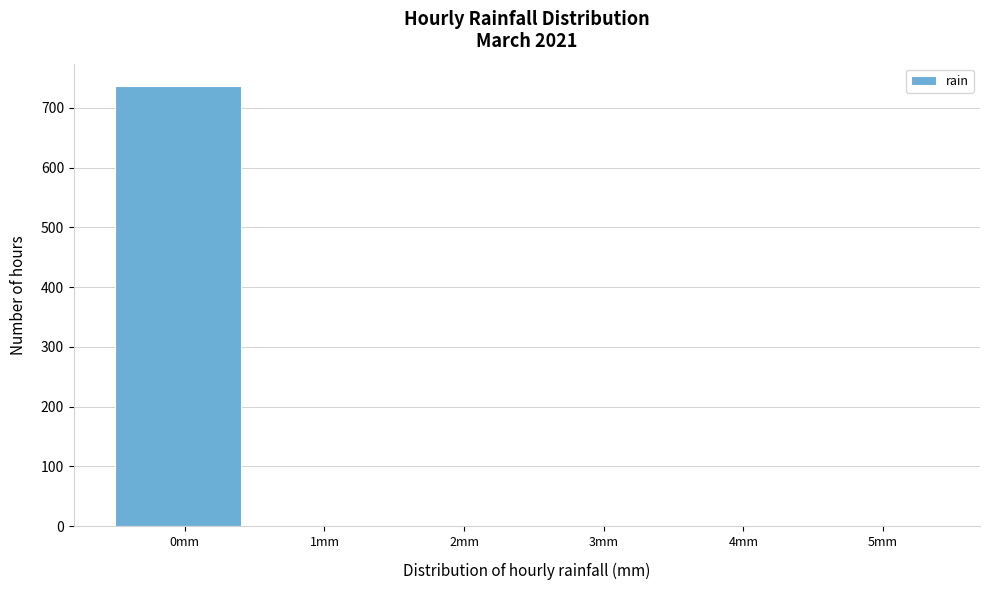

The value at 0mm is 737. True or false?

True